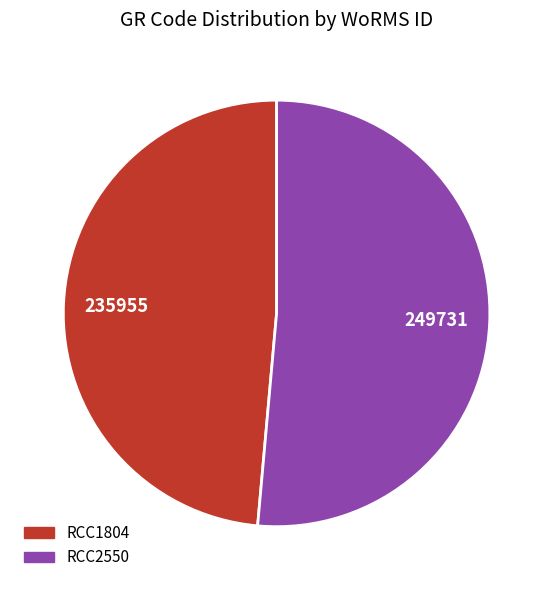

What is the ratio of the value at RCC2550 to the value at RCC1804?

1.1